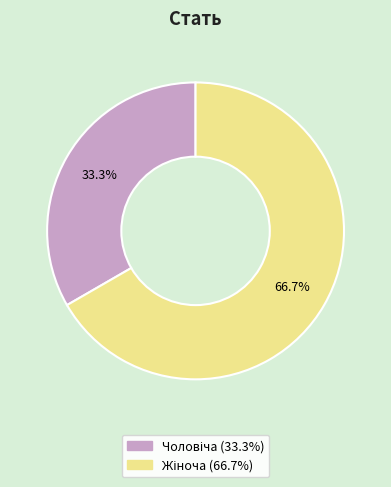

Is there a majority slice in this chart?

Yes